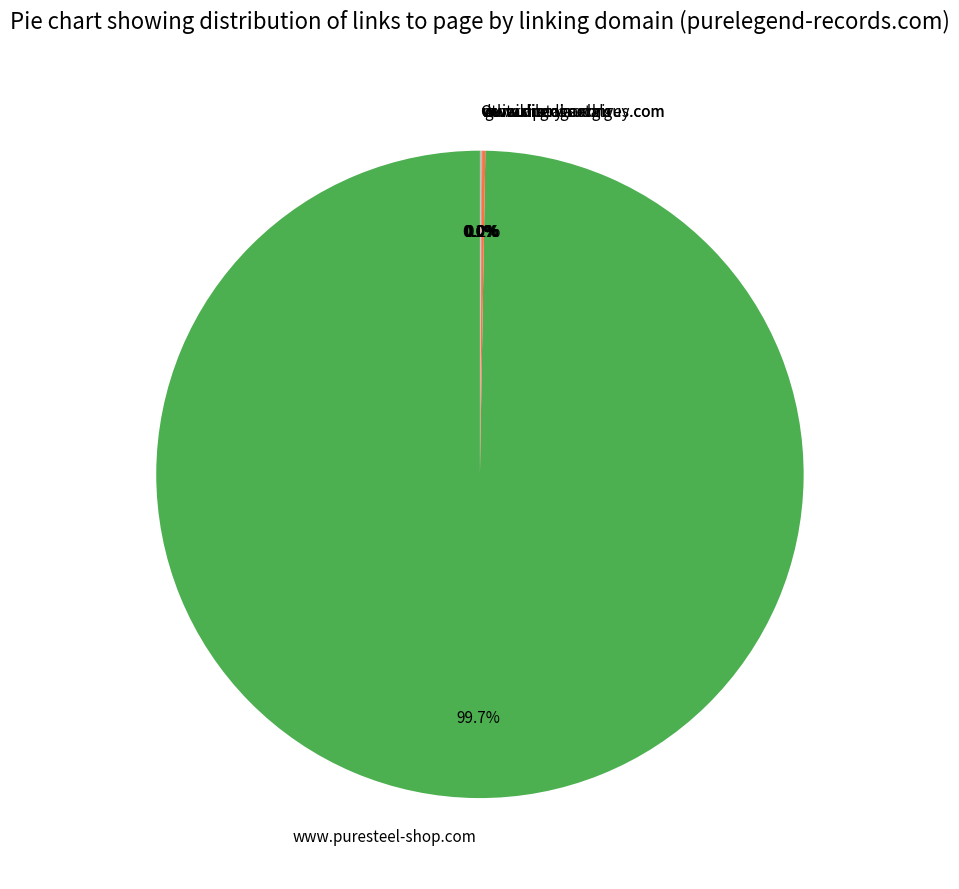

What portion of the pie excludes www.puresteel-shop.com?

0.3%